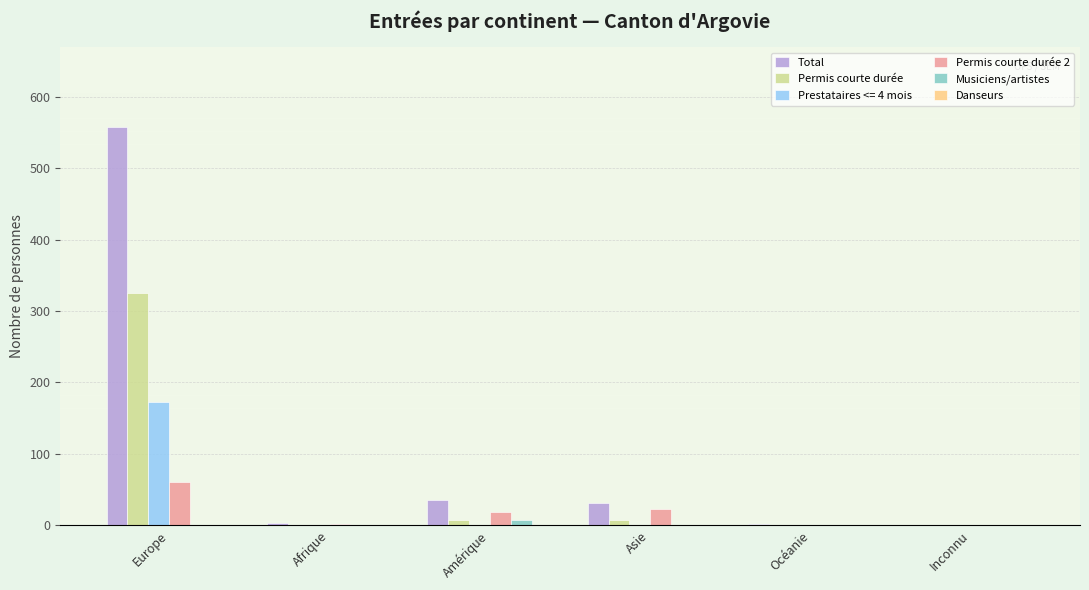

What value does the Total series have at Europe, to the nearest 100?

600